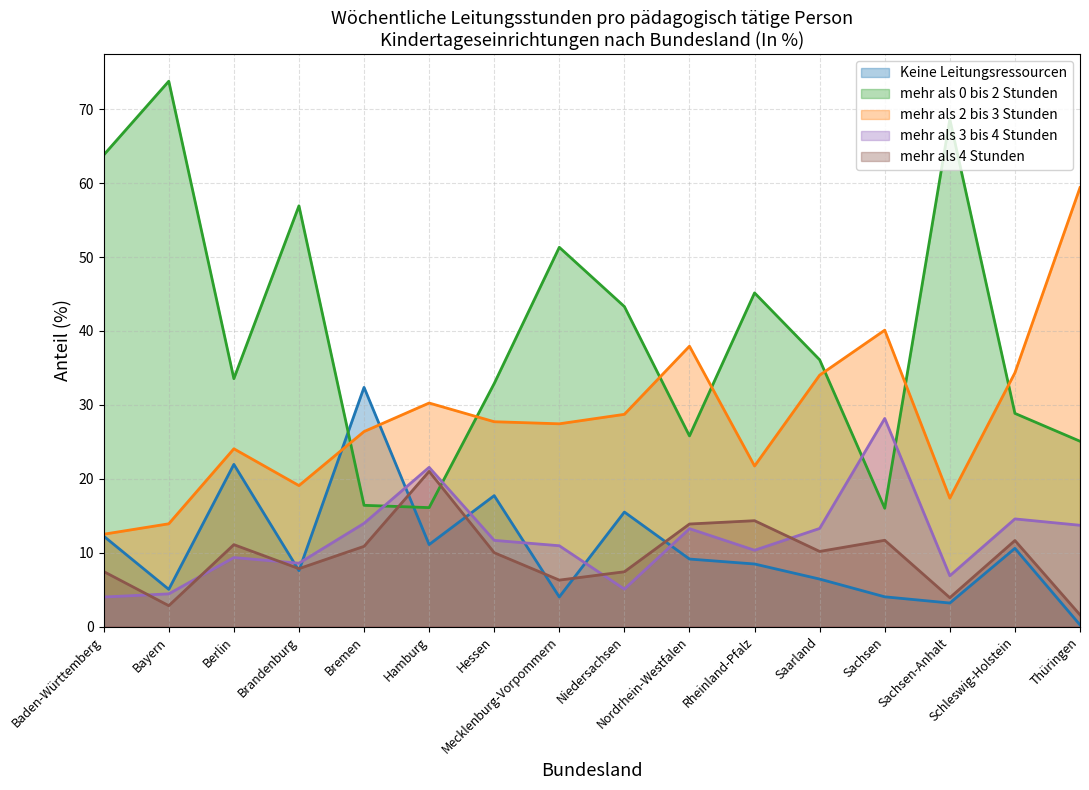

Which series ends up on top after the final intersection of Keine Leitungsressourcen and mehr als 3 bis 4 Stunden?

mehr als 3 bis 4 Stunden